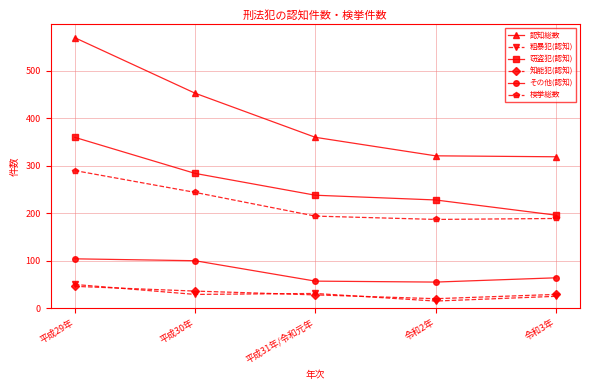

Which series has the largest total across all categories?

認知総数